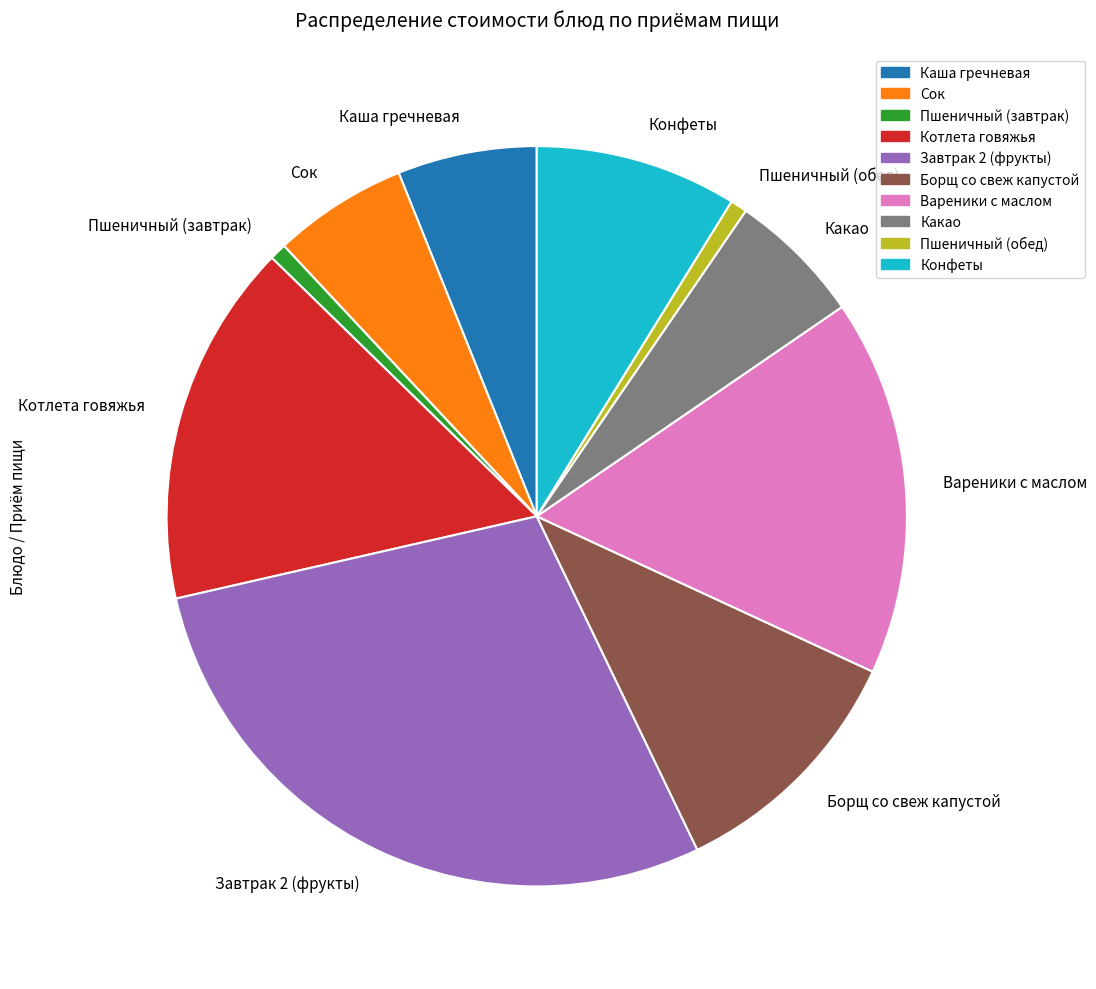

The Какао slice represents 6% of the pie. True or false?

True